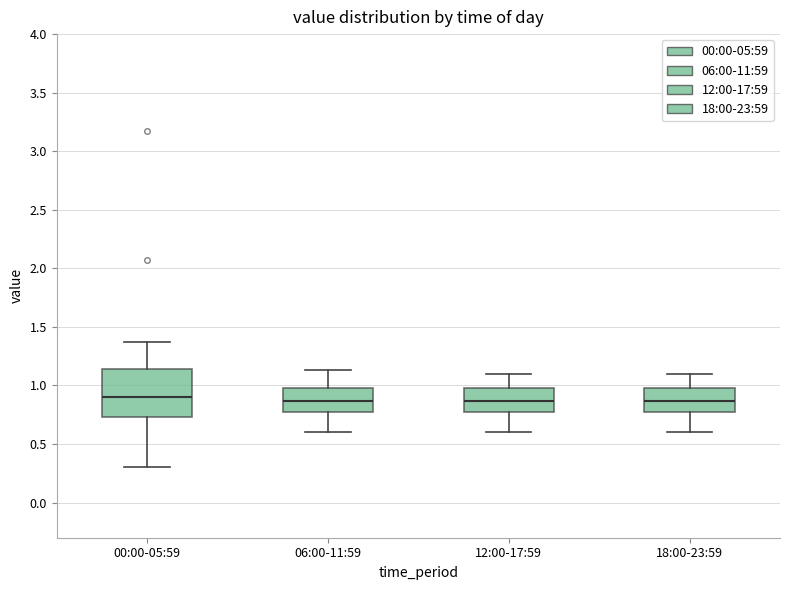

Reading left to right, read every box against the y-axis: the position of its median line, the range the box covers, and the ends of its whiskers. The values are not printed on the chart, so give them approximately, as read against the axis.

00:00-05:59: median 0.90, box 0.75 to 1.15, whiskers 0.30 to 1.35
06:00-11:59: median 0.85, box 0.75 to 1.00, whiskers 0.60 to 1.15
12:00-17:59: median 0.85, box 0.75 to 1.00, whiskers 0.60 to 1.10
18:00-23:59: median 0.85, box 0.75 to 1.00, whiskers 0.60 to 1.10